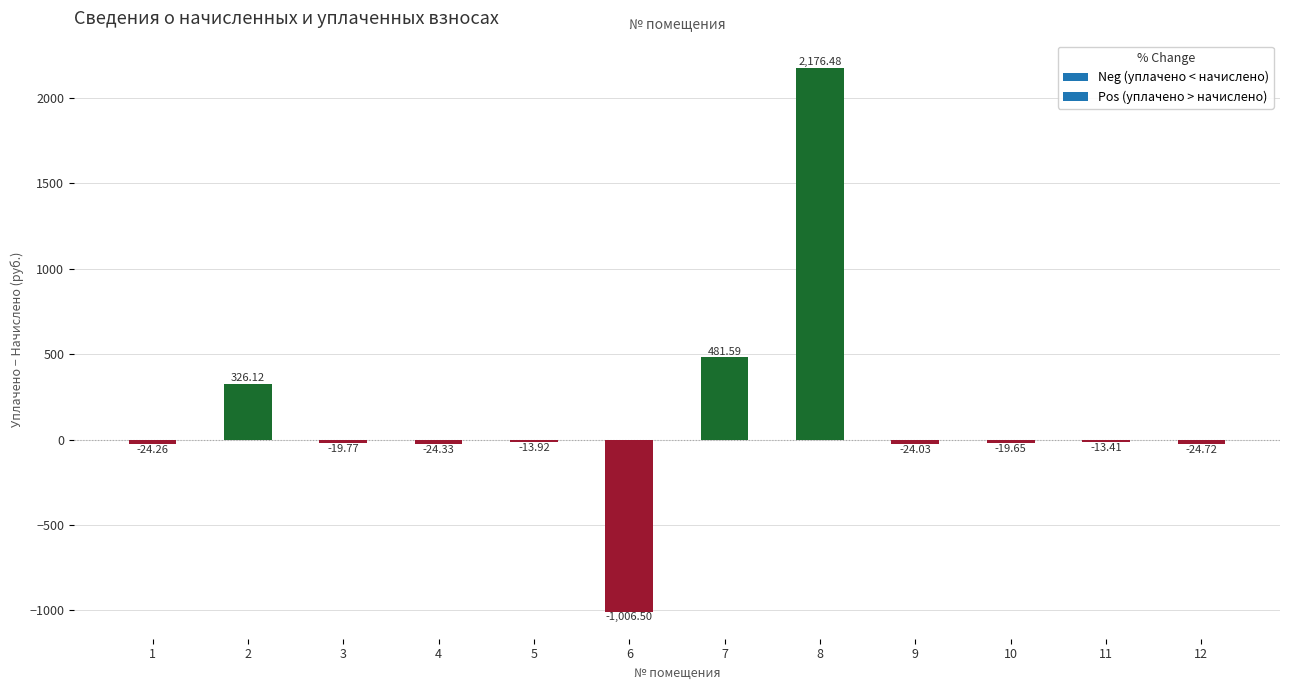

How many bars are there in total?

12